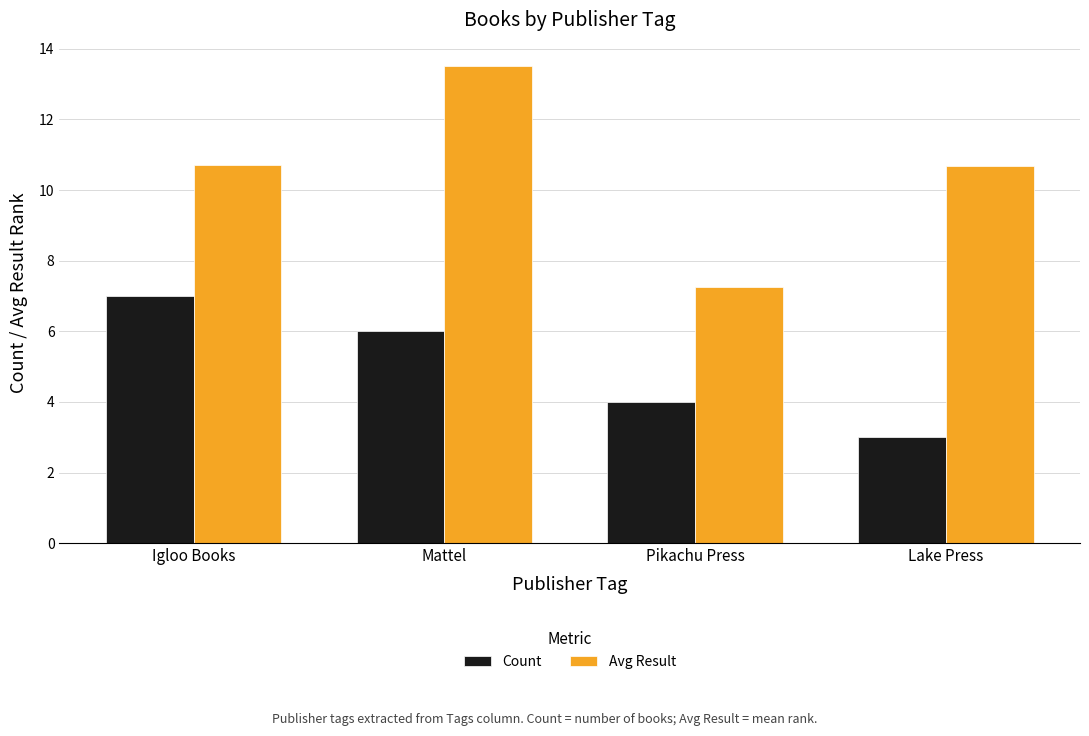

What is the sum of all Count values?

20.0